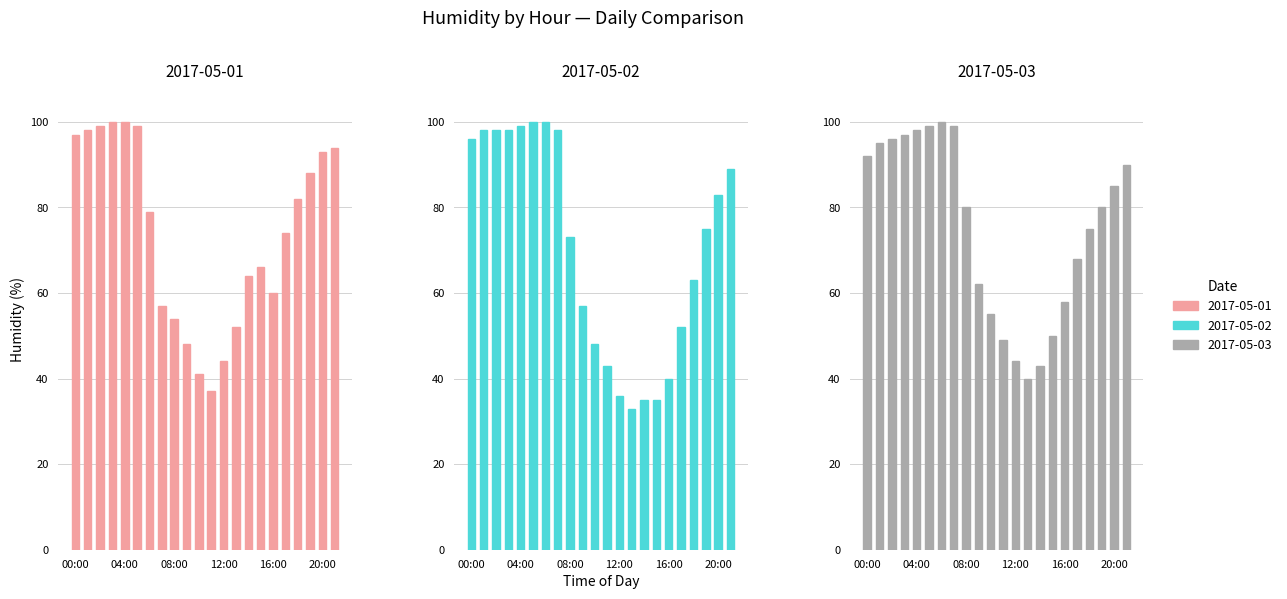

What is the maximum value shown in the chart?

100